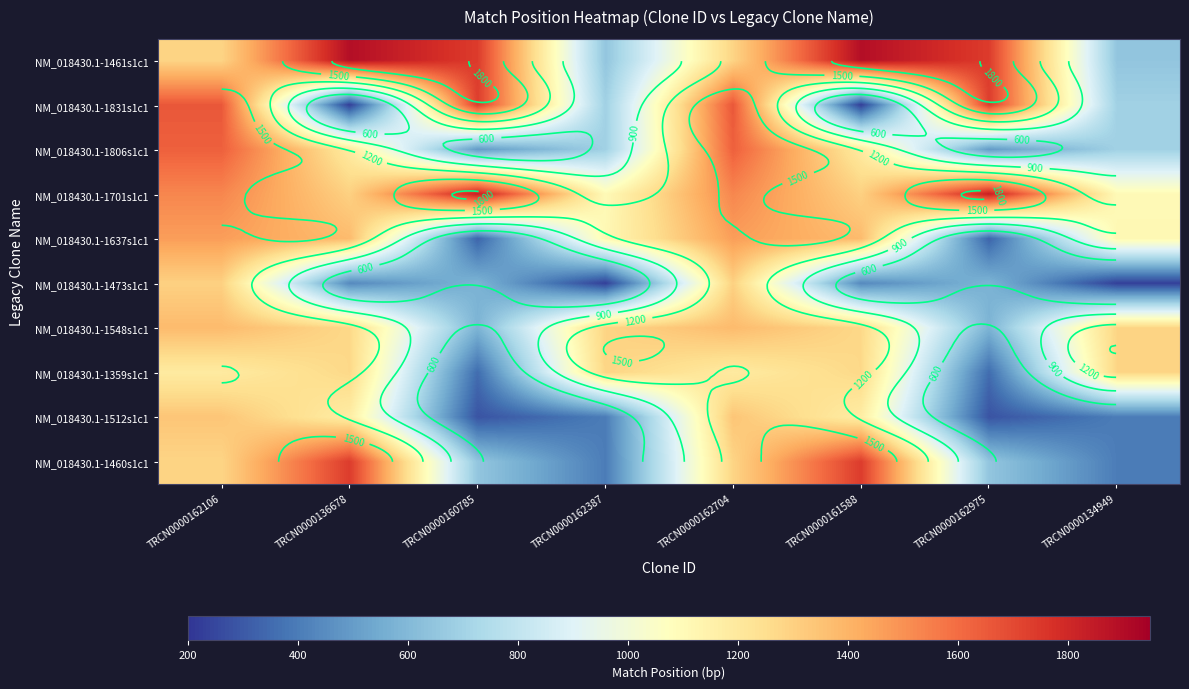

What is the sum of all NM_018430.1-1473s1c1 values?

5108